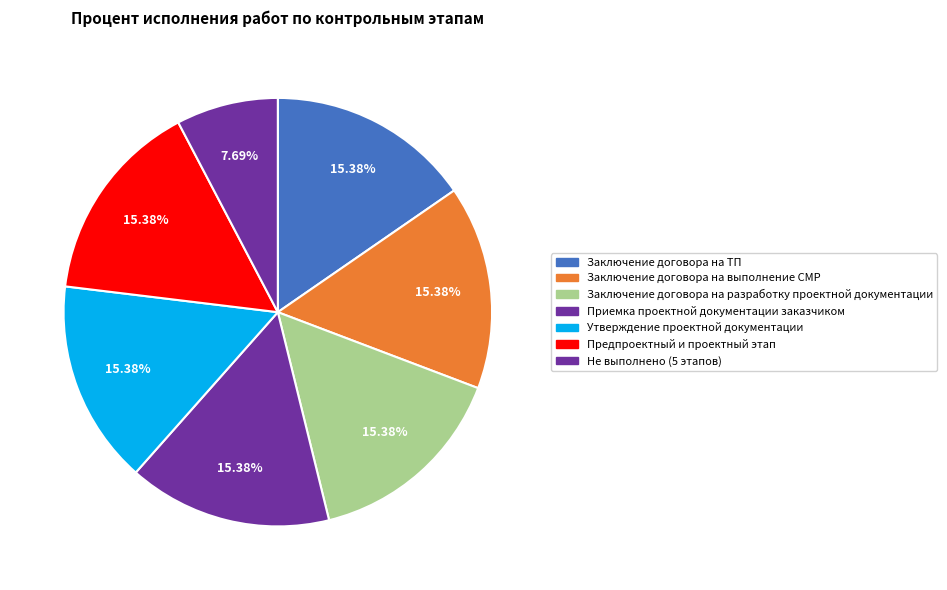

To the nearest percent, what is the average slice percentage?

14%